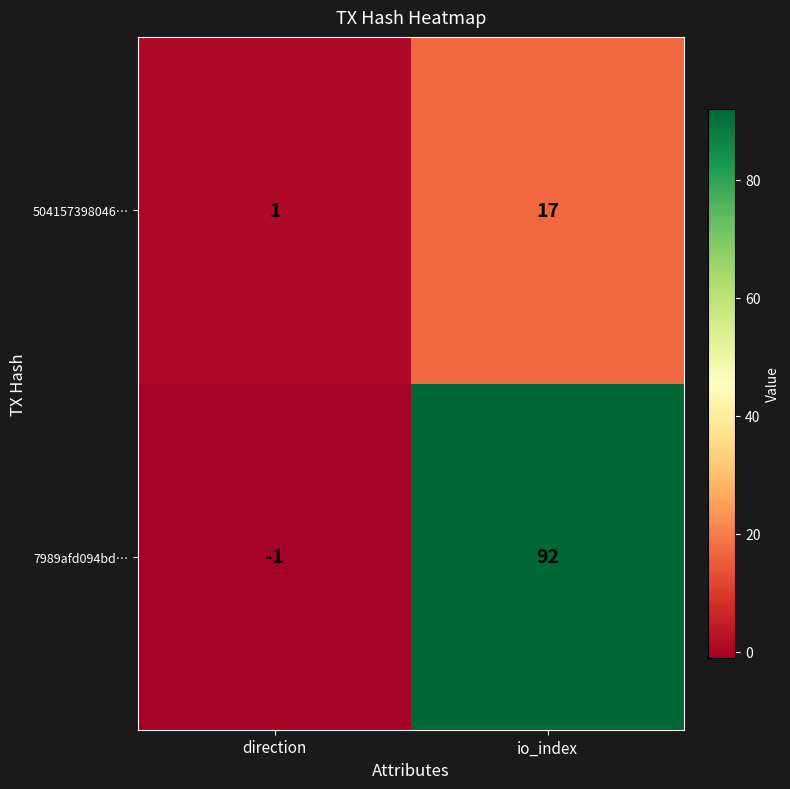

What is the difference between the highest and lowest values at io_index?

75